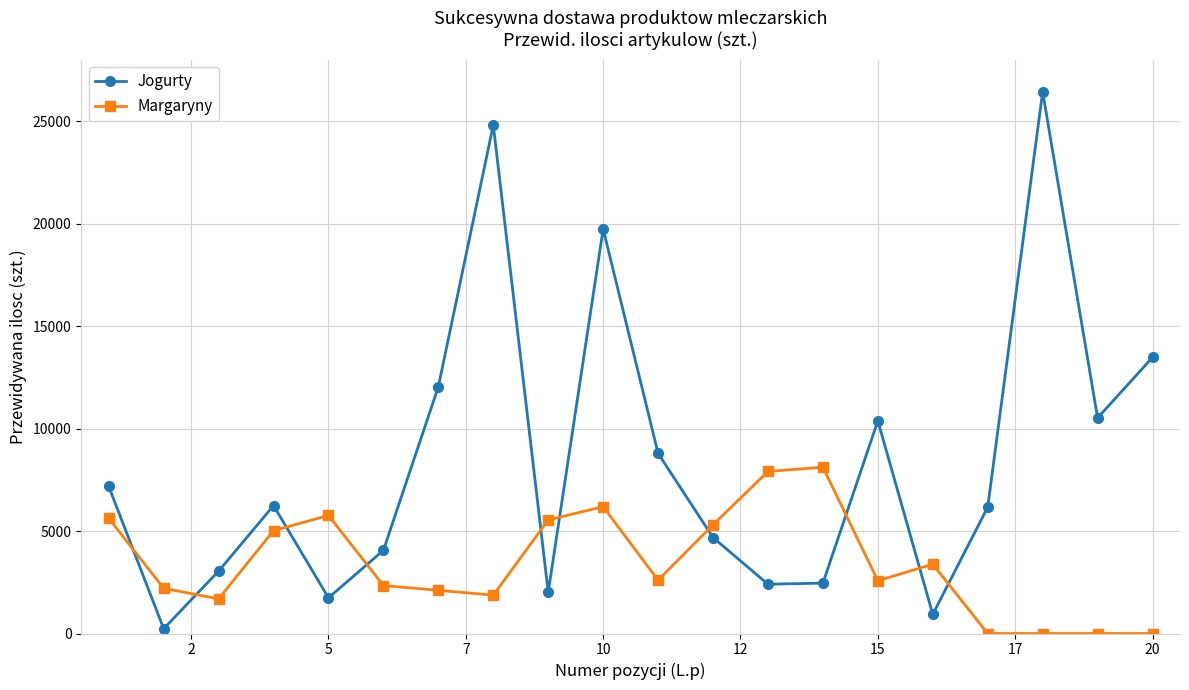

What is the maximum value shown in the chart?

26429